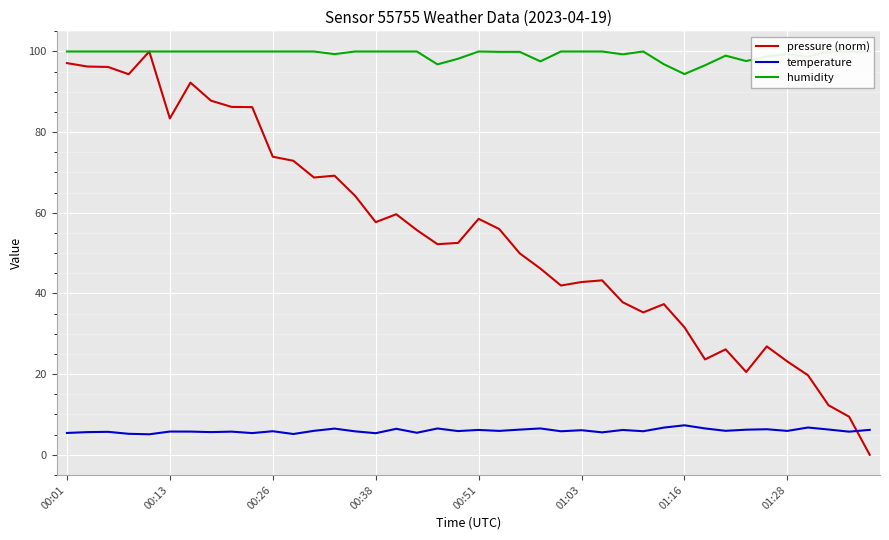

Rank the series by their average value, from highest to lowest.

humidity, pressure (norm), temperature